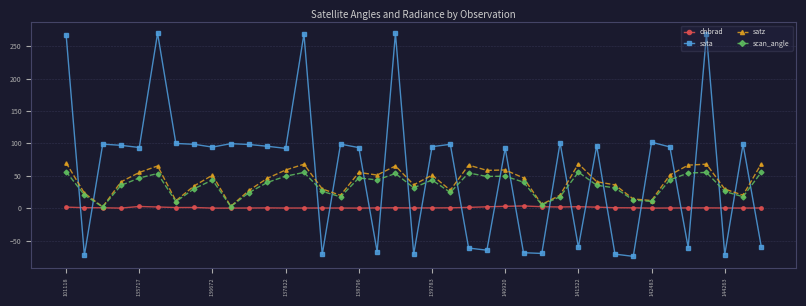

True or false: satz and sata intersect in this chart.

True